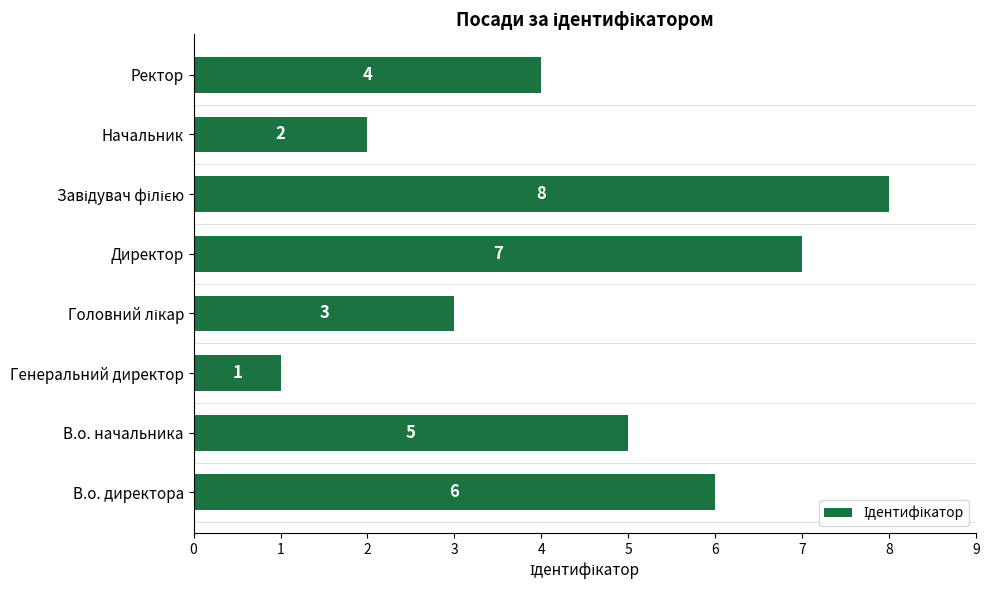

Which category has the lowest value across all series?

Генеральний директор